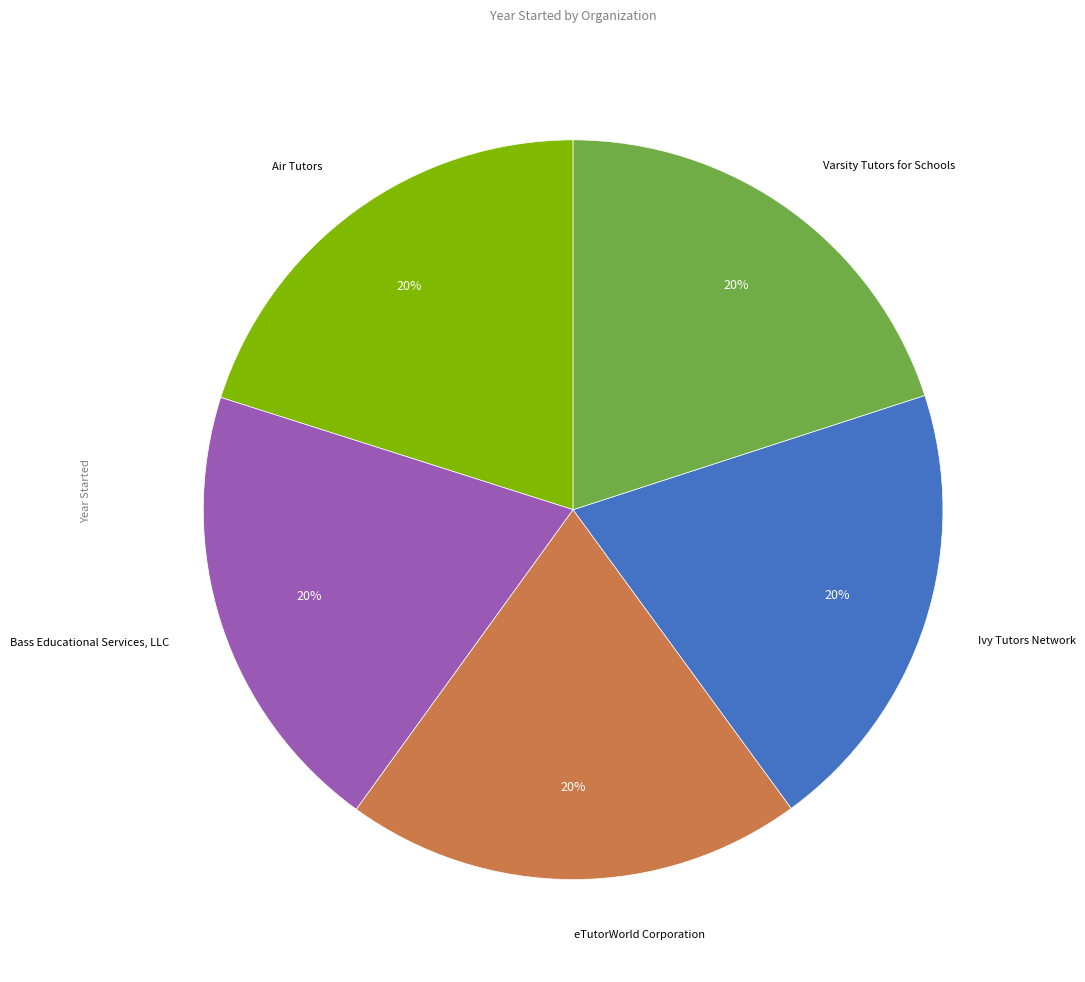

To the nearest percent, what is the combined percentage of Air Tutors and Varsity Tutors for Schools?

40%